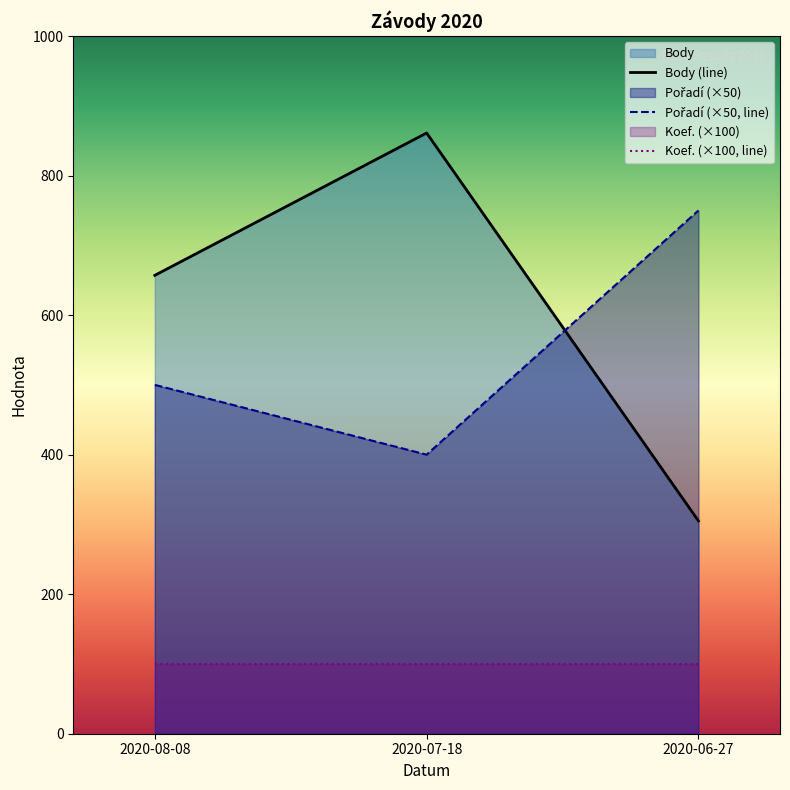

What is the value of the Pořadí (×50, line) point at the 3rd from the left?

750